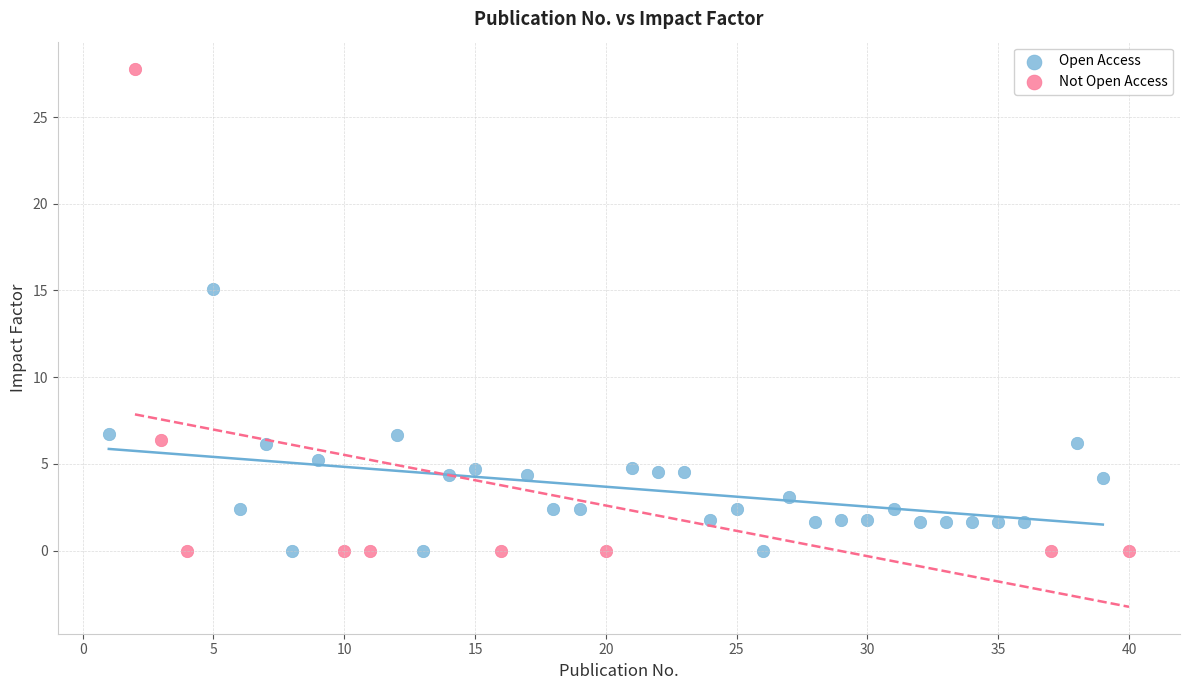

Which series reaches the maximum Y coordinate?

Not Open Access